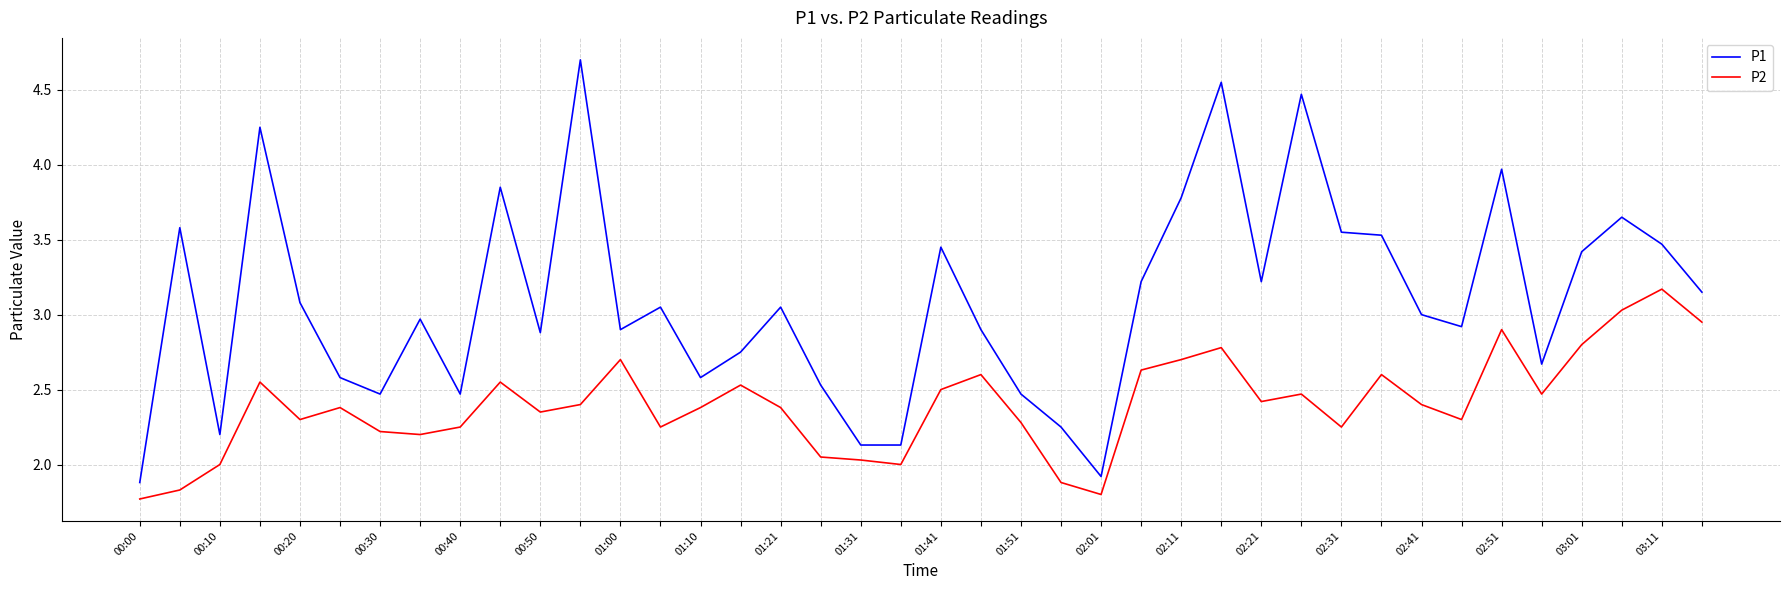

What is the difference between the maximum and minimum values in the P2 series?

1.4